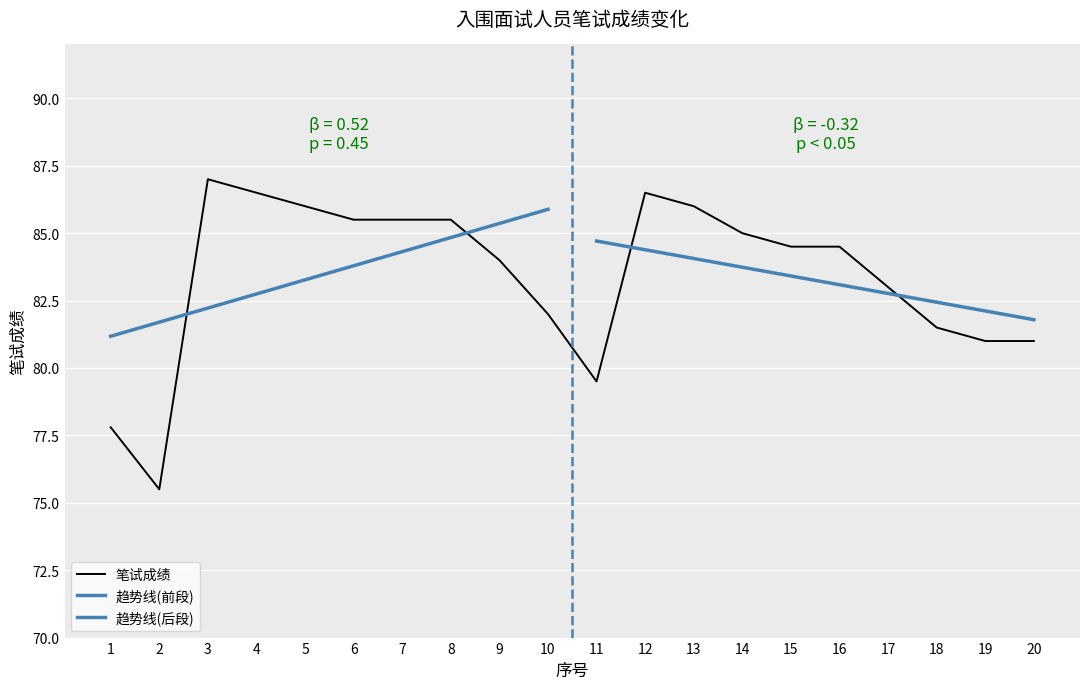

What is the value of the 7th point from the left?

85.5